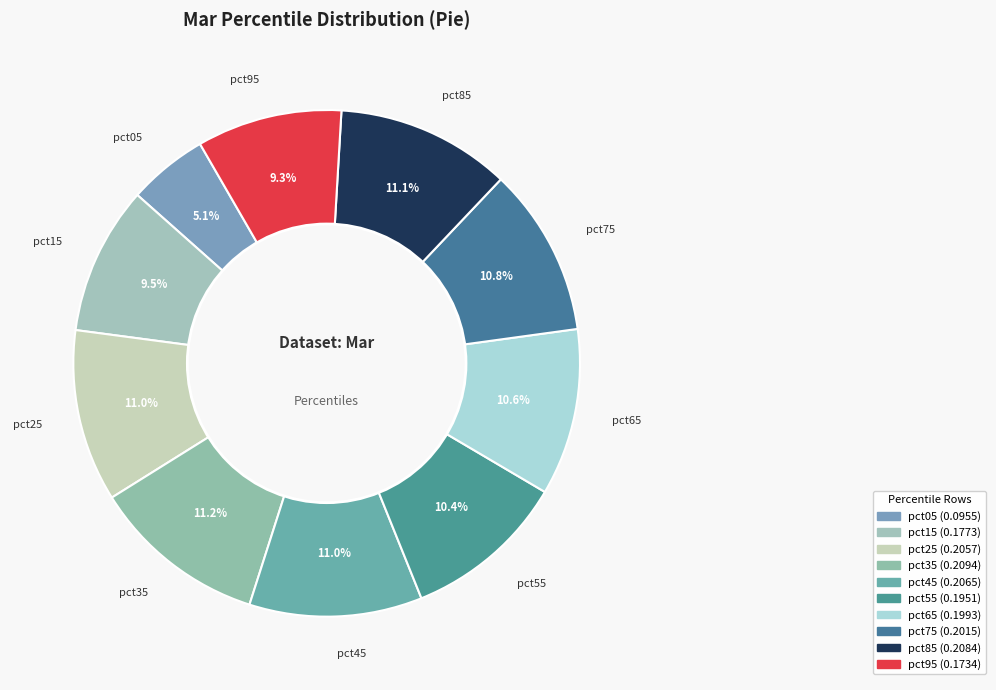

What is the smallest slice in the pie chart?

pct05